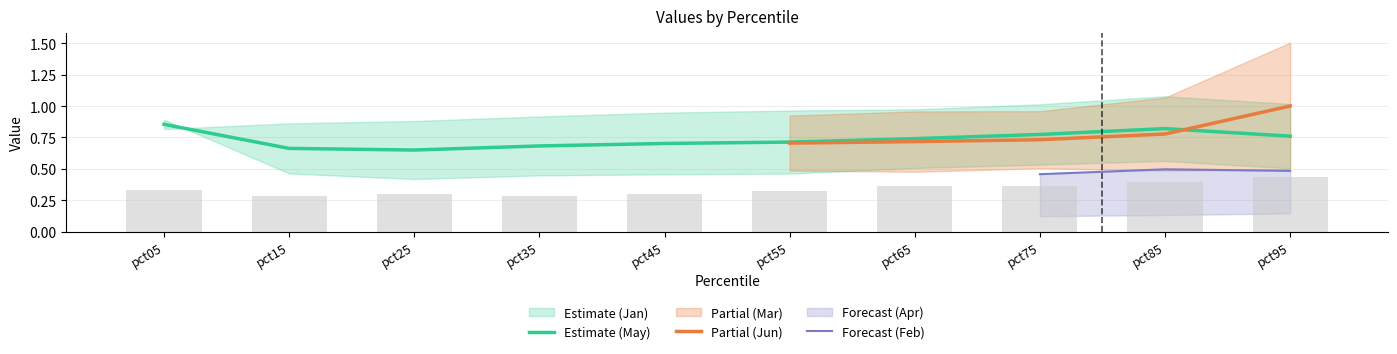

Which label corresponds to the largest value in the chart?

pct95